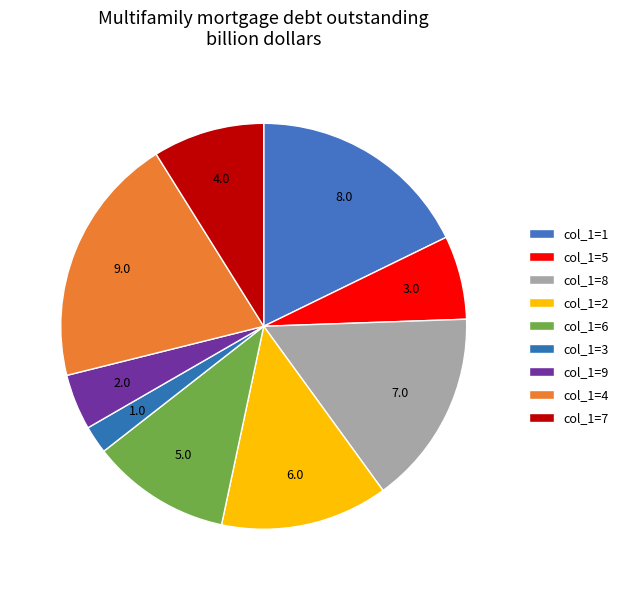

How many slices are in this pie chart?

9